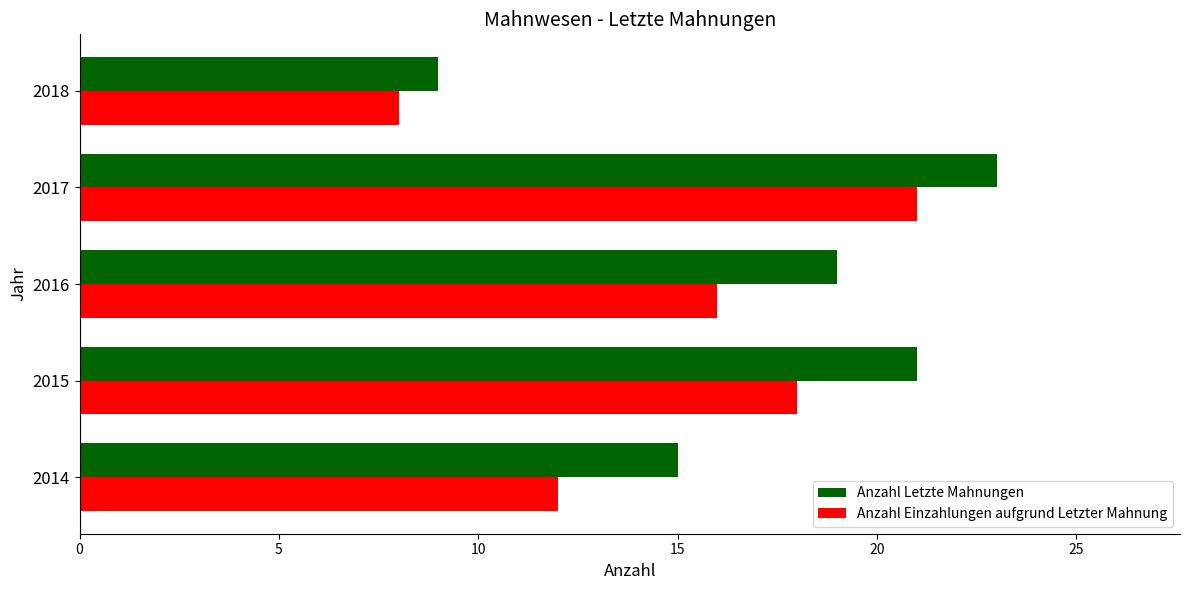

What is the difference between the second highest and second lowest values in the Anzahl Letzte Mahnungen series?

6